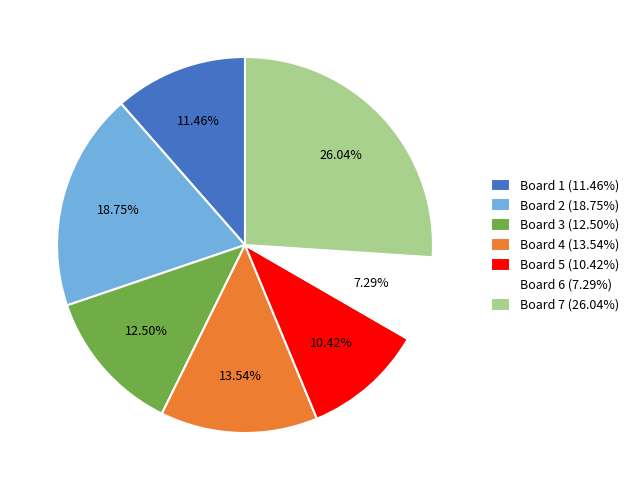

Is the sum of Board 1 (11.46%) and Board 5 (10.42%) greater than half?

No